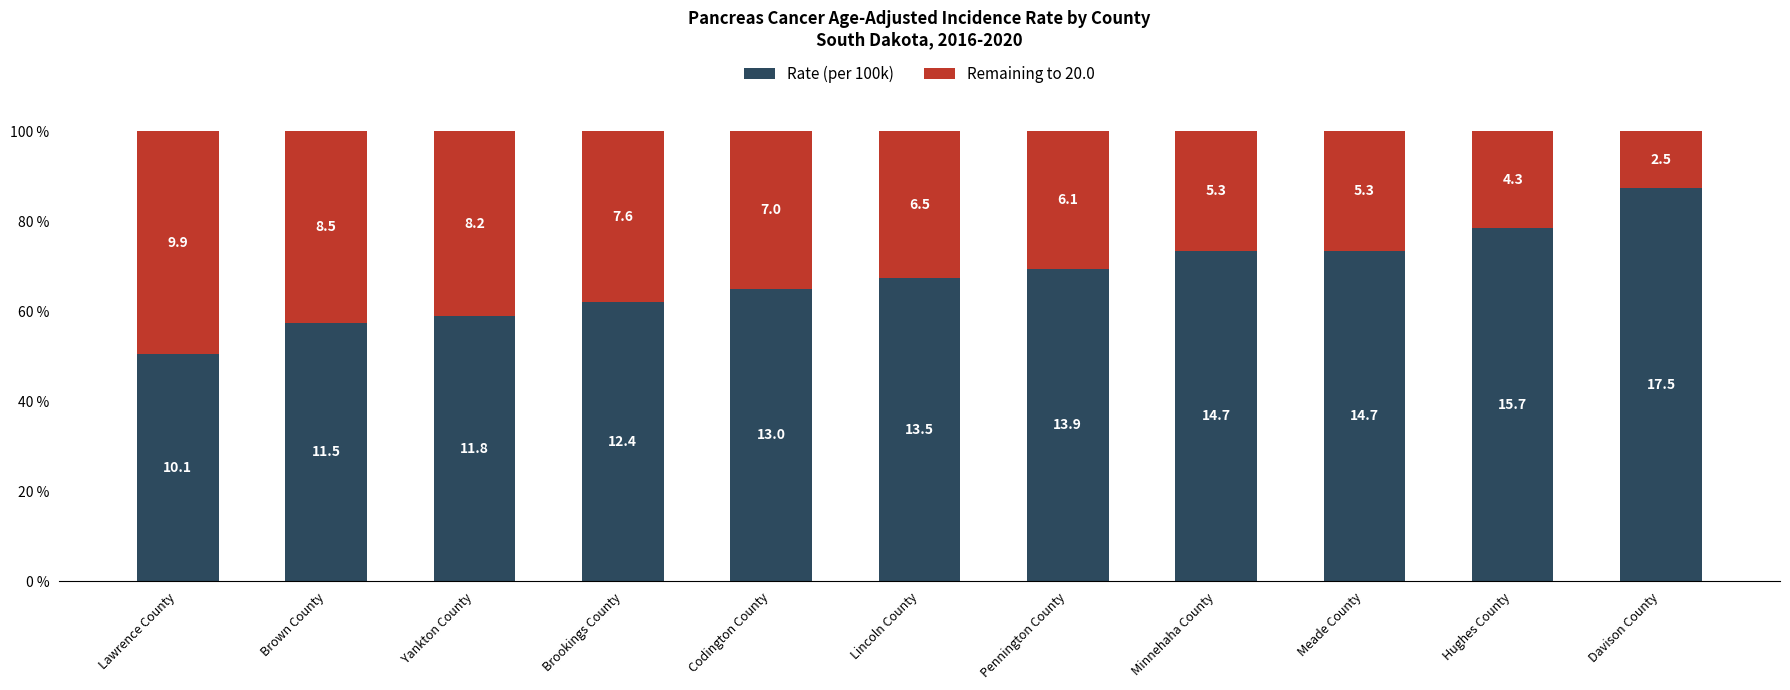

What is the sum of all Remaining to 20.0 values?

356.0